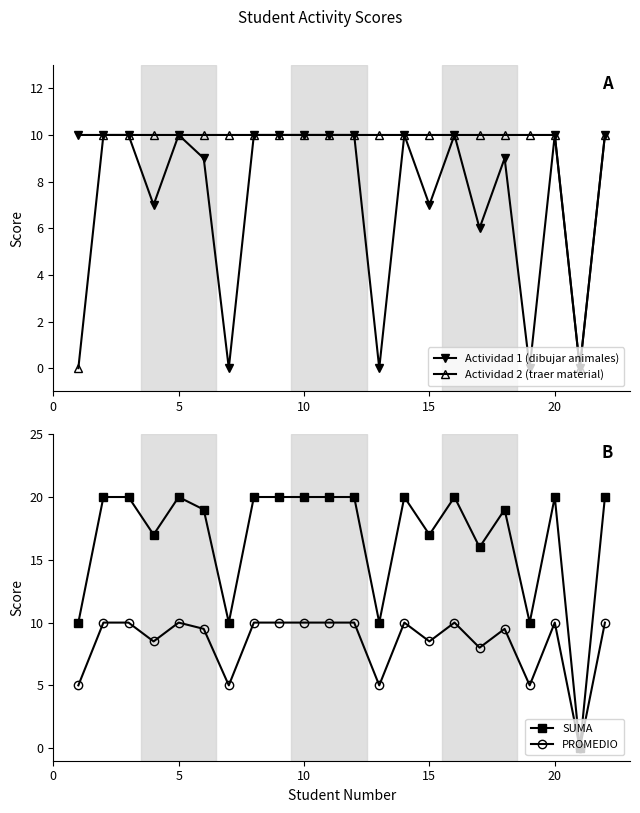

True or false: Actividad 1 (dibujar animales) and SUMA cross at least once.

False